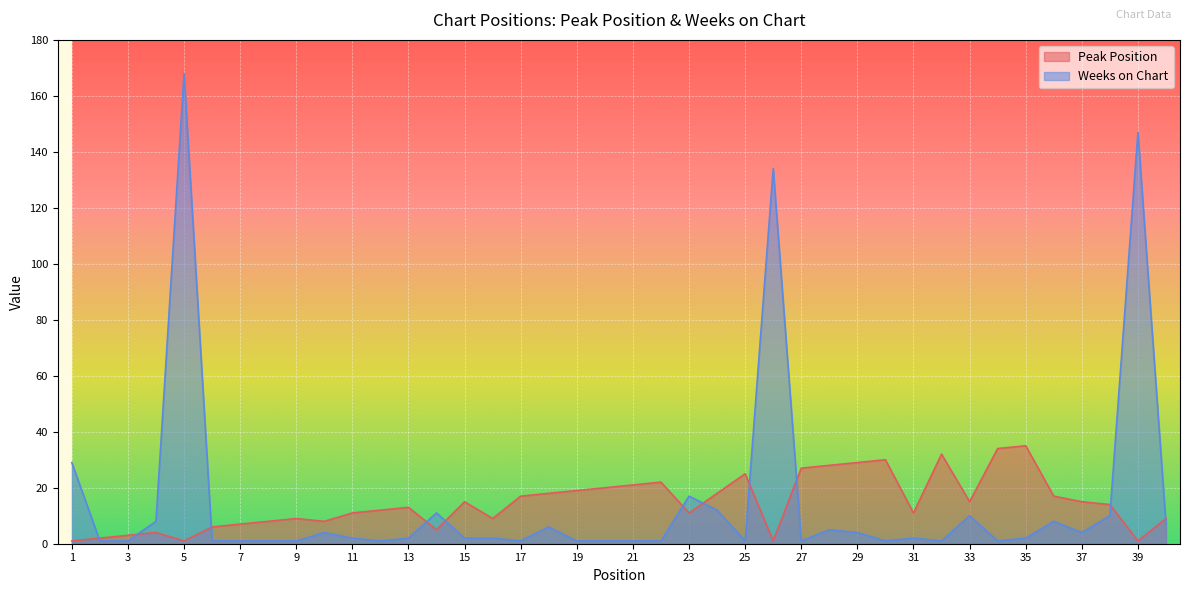

Reading right to left, list all the values displayed in this chart.

Peak Position: 9	1	14	15	17	35	34	15	32	11	30	29	28	27	1	25	18	11	22	21	20	19	18	17	9	15	5	13	12	11	8	9	8	7	6	1	4	3	2	1
Weeks on Chart: 7	147	10	4	8	2	1	10	1	2	1	4	5	1	134	1	12	17	1	1	1	1	6	1	2	2	11	2	1	2	4	1	1	1	1	168	8	1	1	29